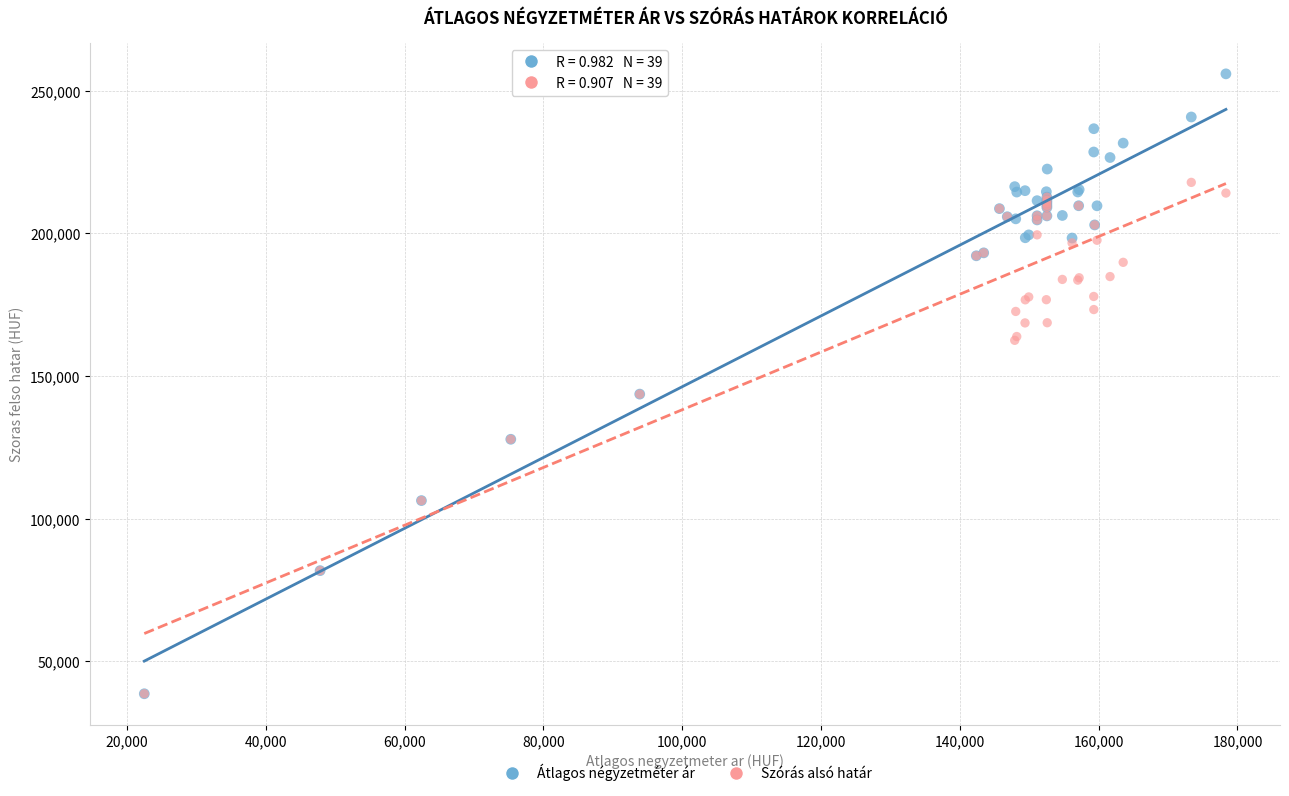

What are all the series names shown in the legend?

Átlagos négyzetméter ár, Szórás alsó határ